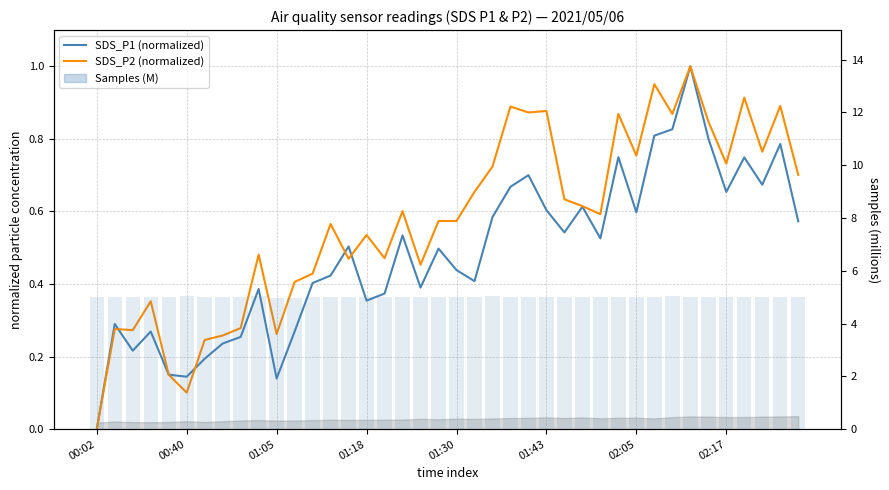

How many data points in SDS_P2 (normalized) are above 0?

39